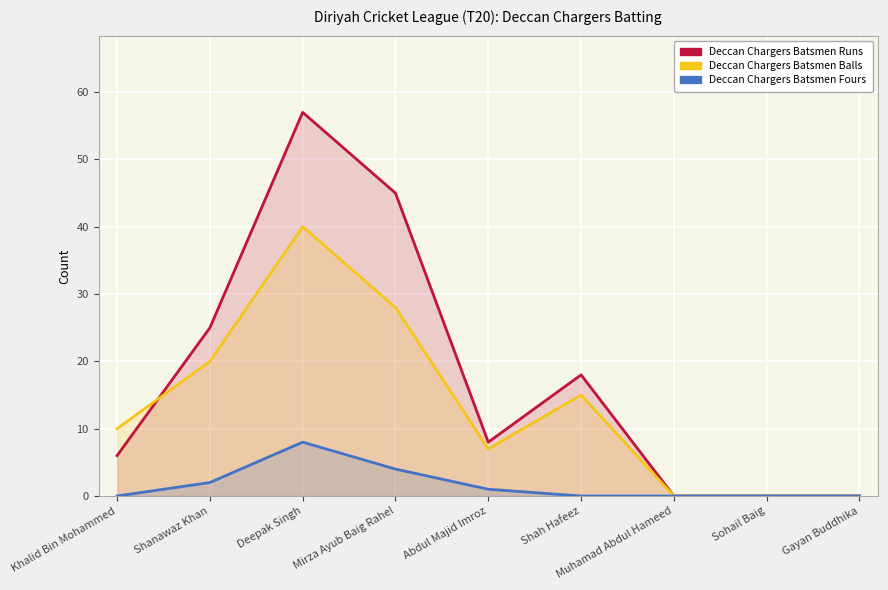

Rank the categories by Deccan Chargers Batsmen Balls value from highest to lowest.

Deepak Singh, Mirza Ayub Baig Rahel, Shanawaz Khan, Shah Hafeez, Khalid Bin Mohammed, Abdul Majid Imroz, Muhamad Abdul Hameed, Sohail Baig, Gayan Buddhika